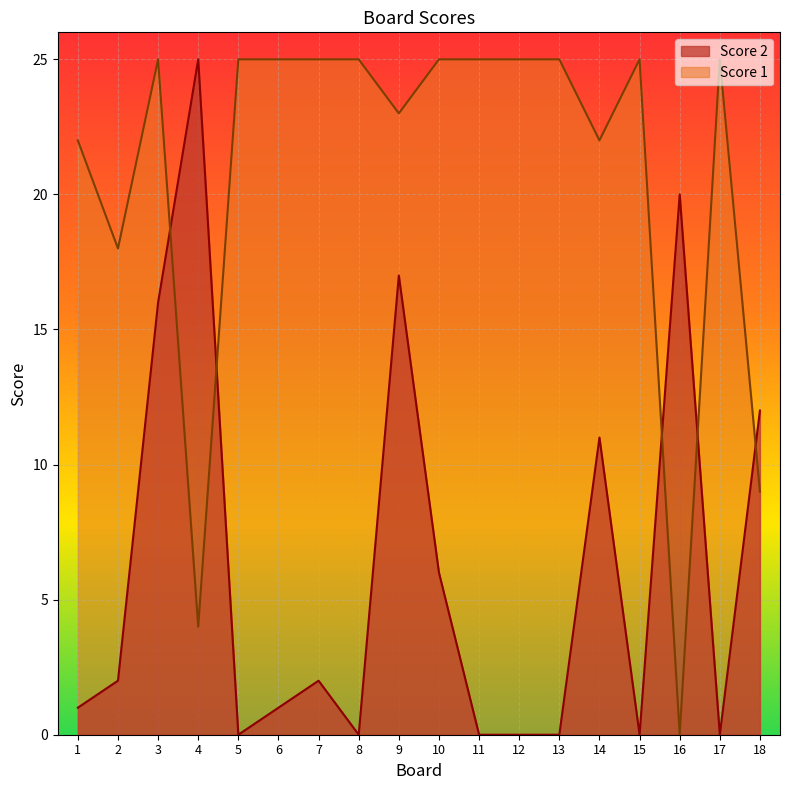

Which series has the largest total across all categories?

Score 1